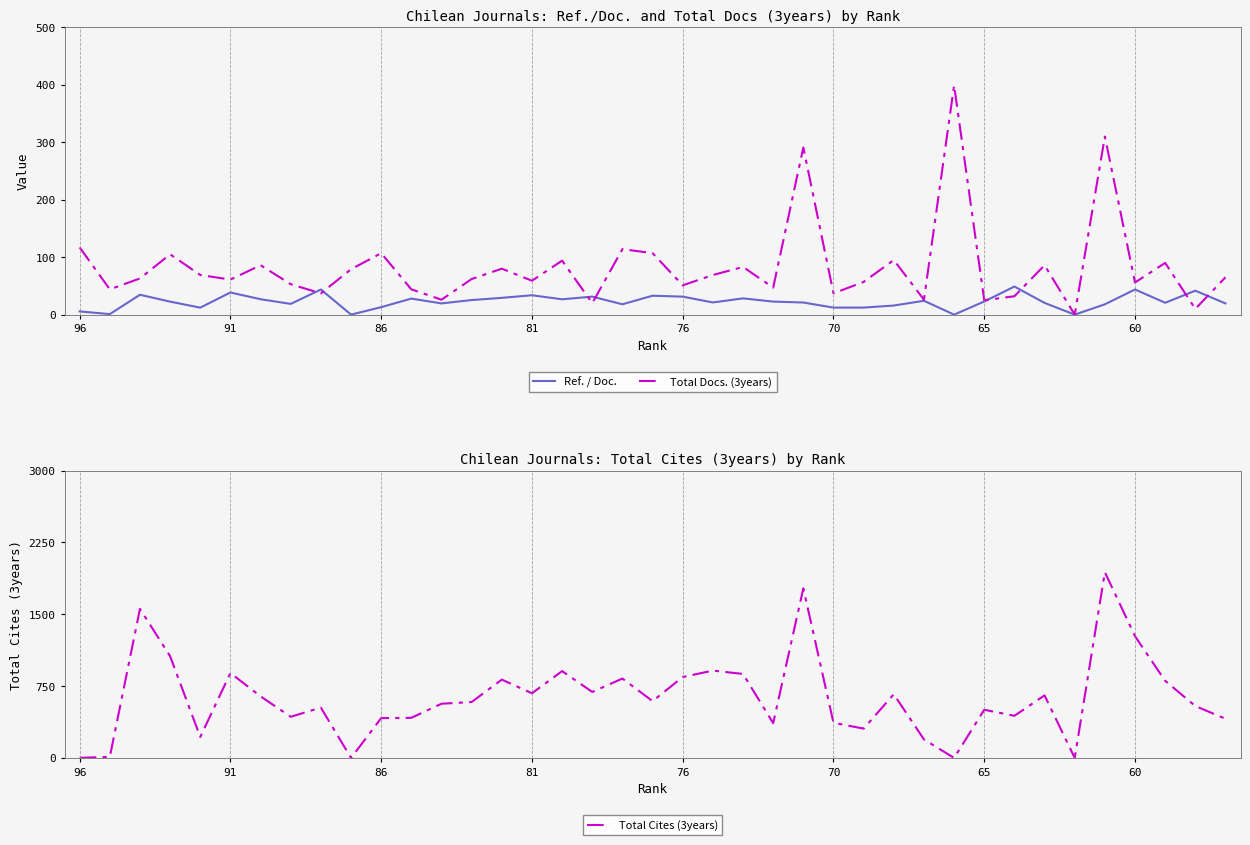

Is it true that Ref. / Doc. equals 38.6 at 91?

True